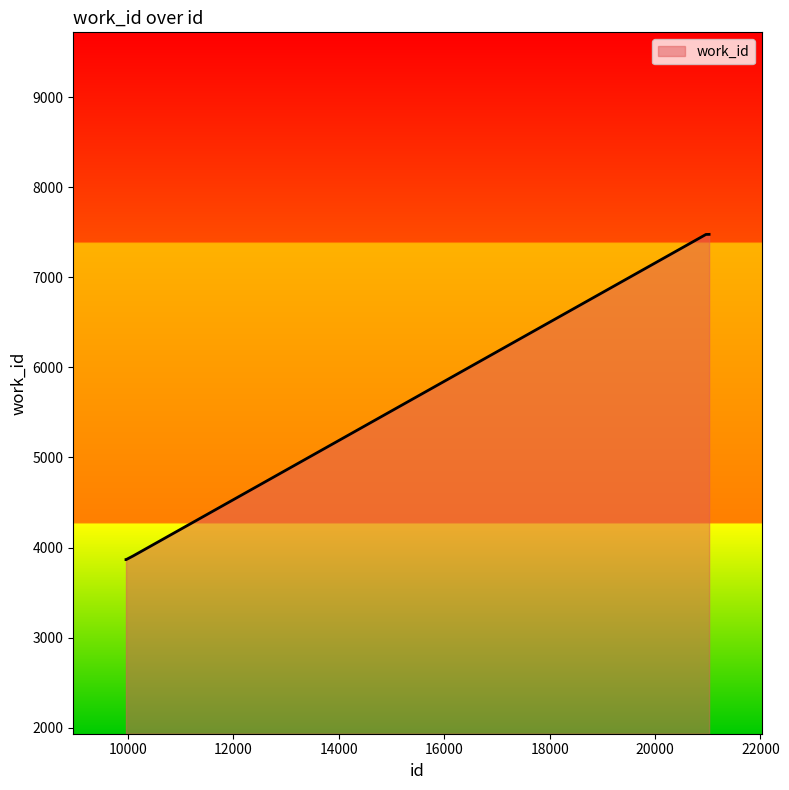

What is the difference between the maximum and minimum values?

3611